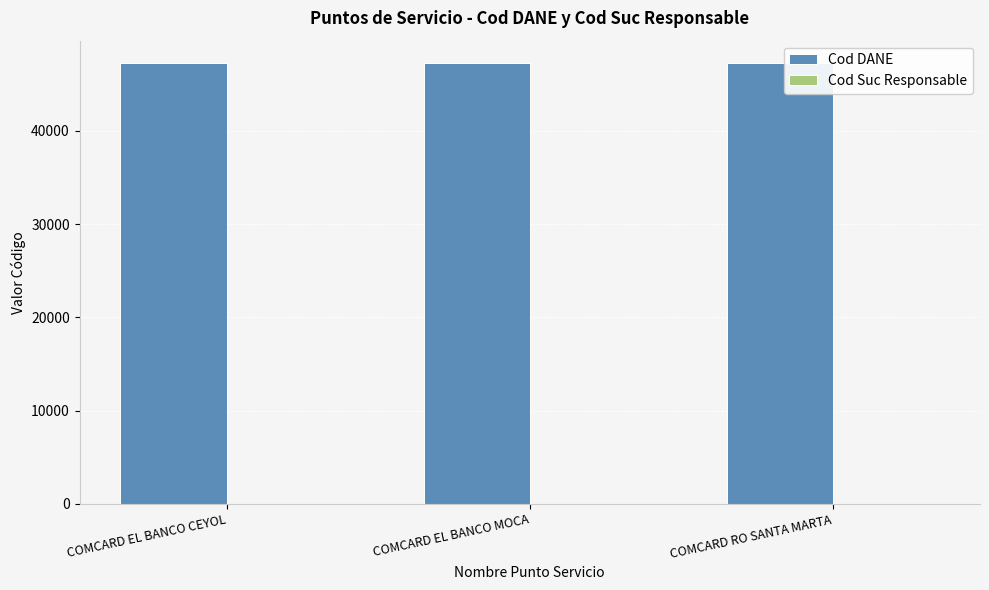

The value of Cod DANE at COMCARD RO SANTA MARTA is 47318. True or false?

True